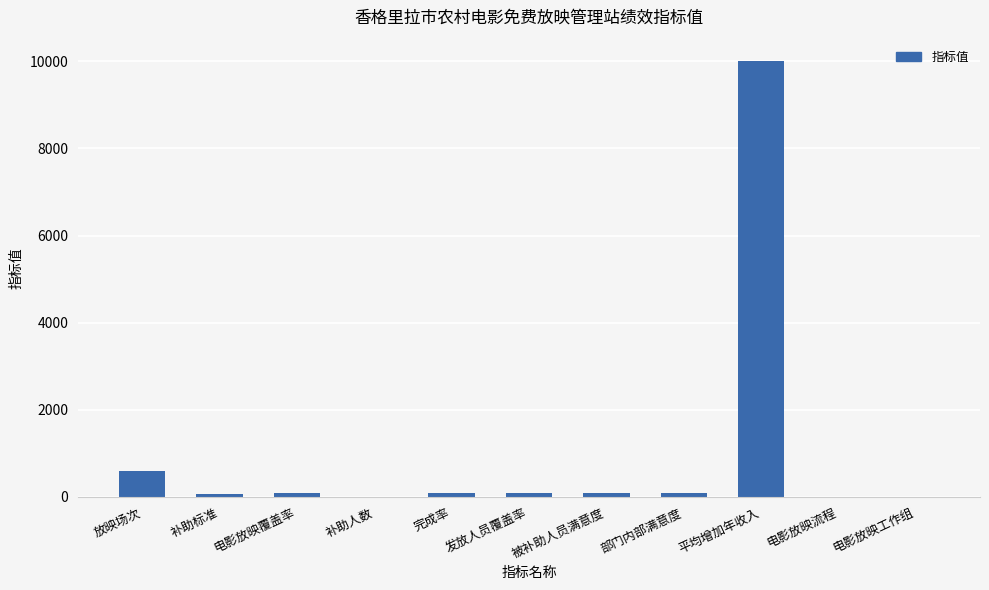

Are the bars horizontal?

No